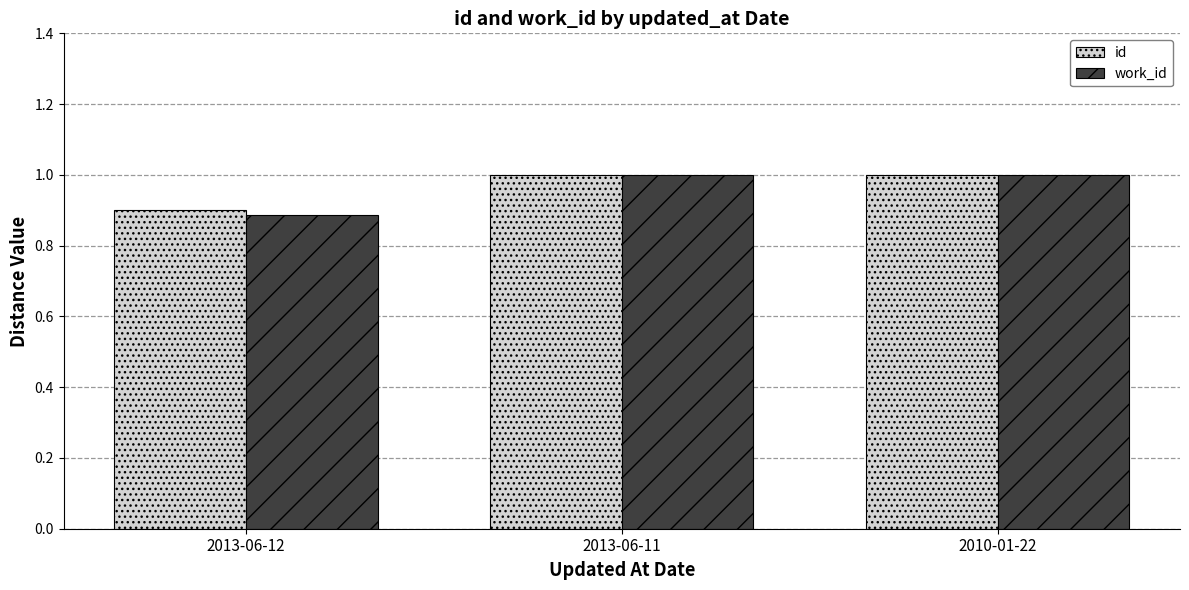

How many categories are shown in the chart?

3